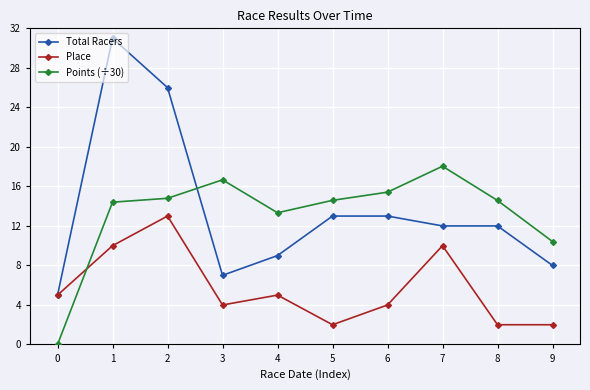

What is the value of the Points (÷30) point at the 2nd from the left?

14.4